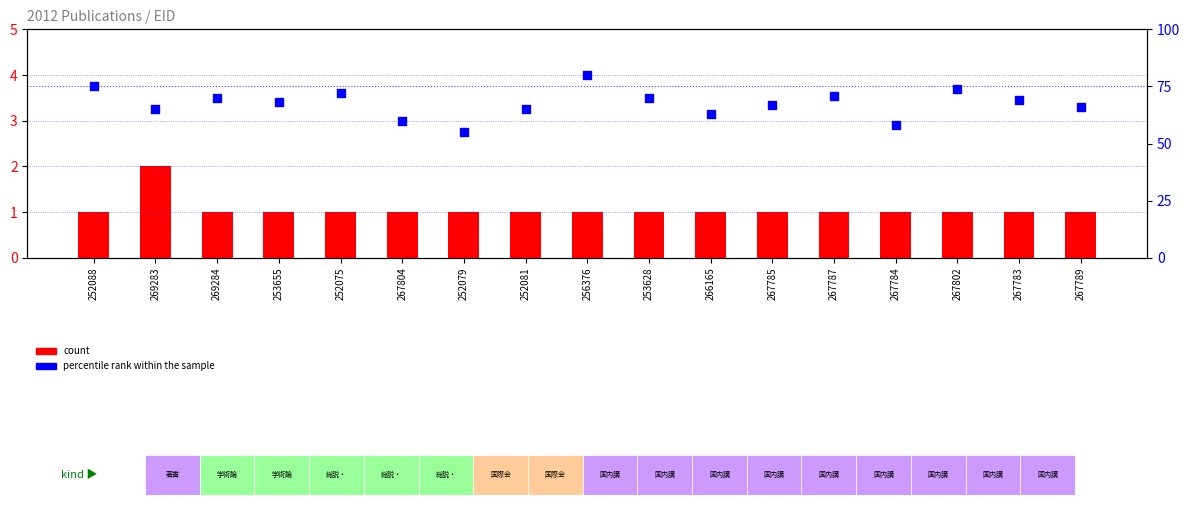

At how many categories does at least one series exceed 18?

17